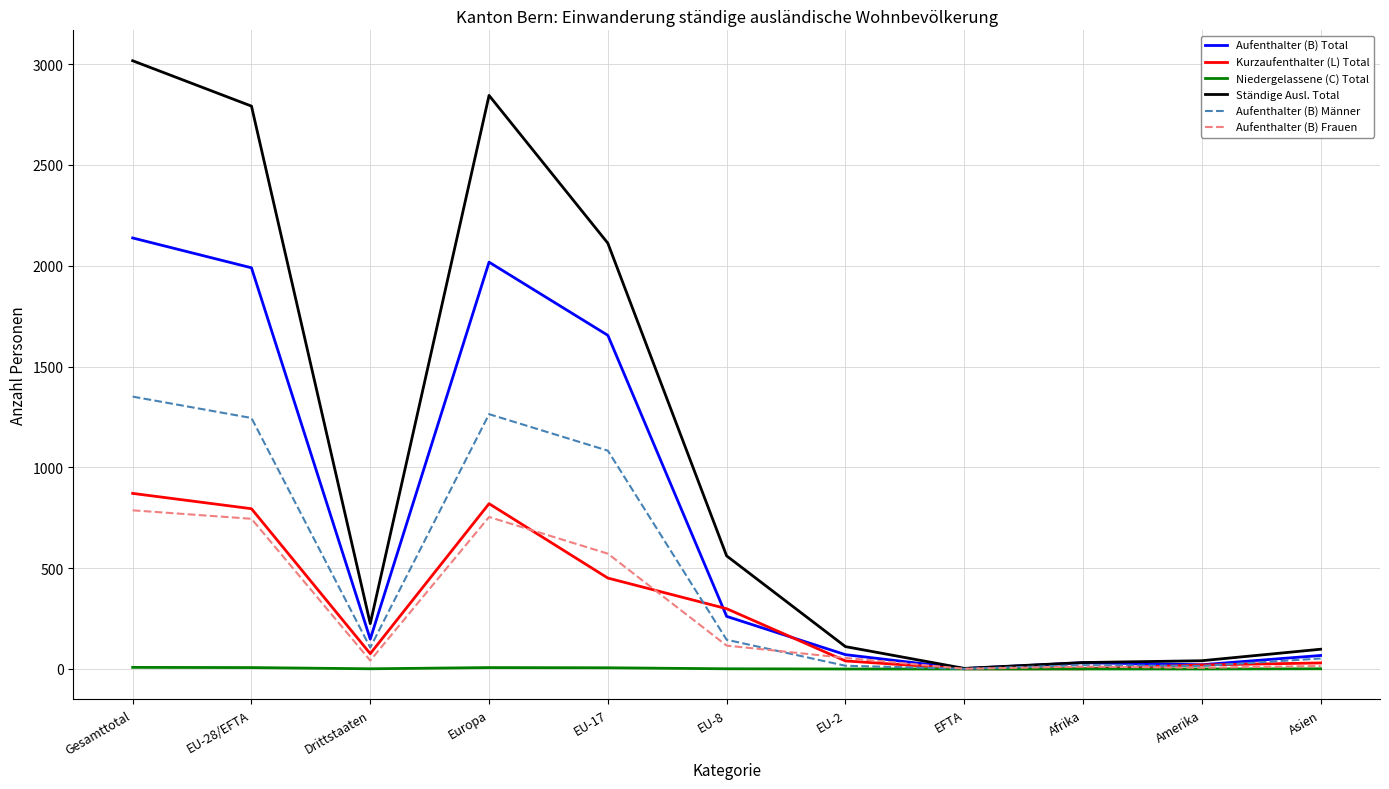

Where is Aufenthalter (B) Männer nearest to the value 676?

EU-17